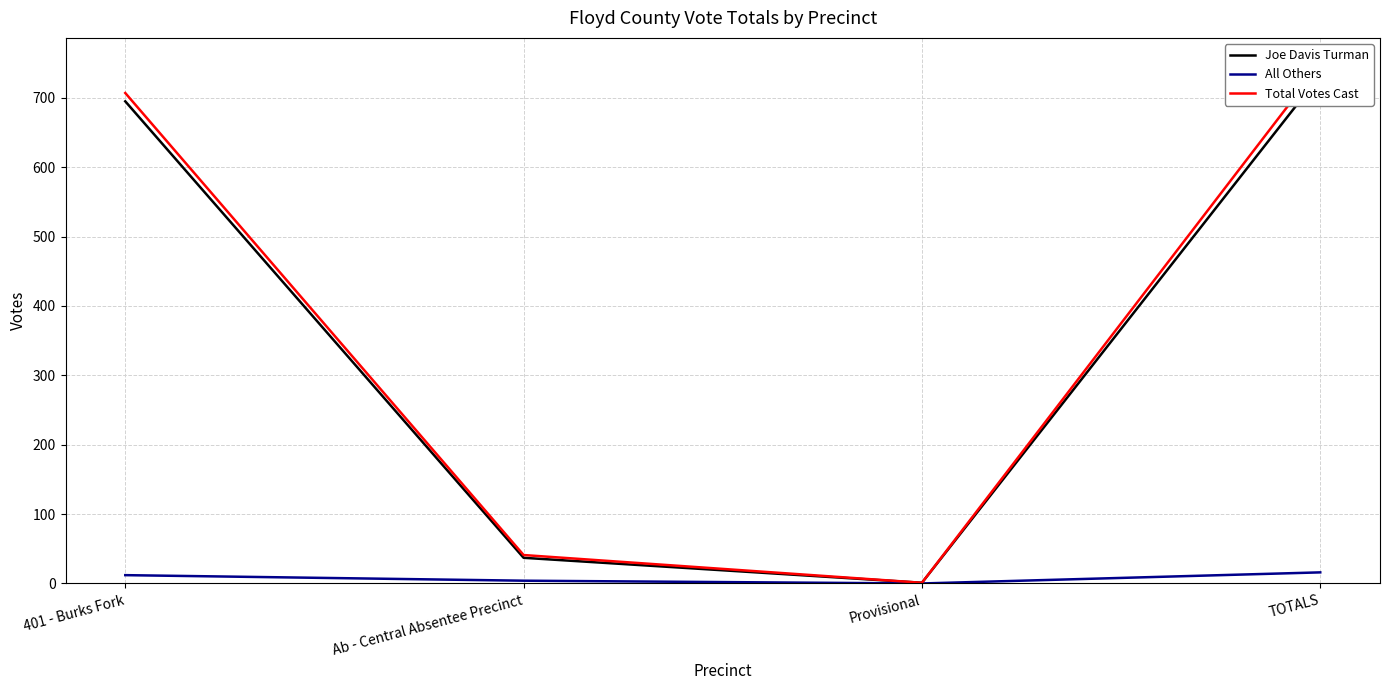

At which label does All Others first exceed 12?

TOTALS